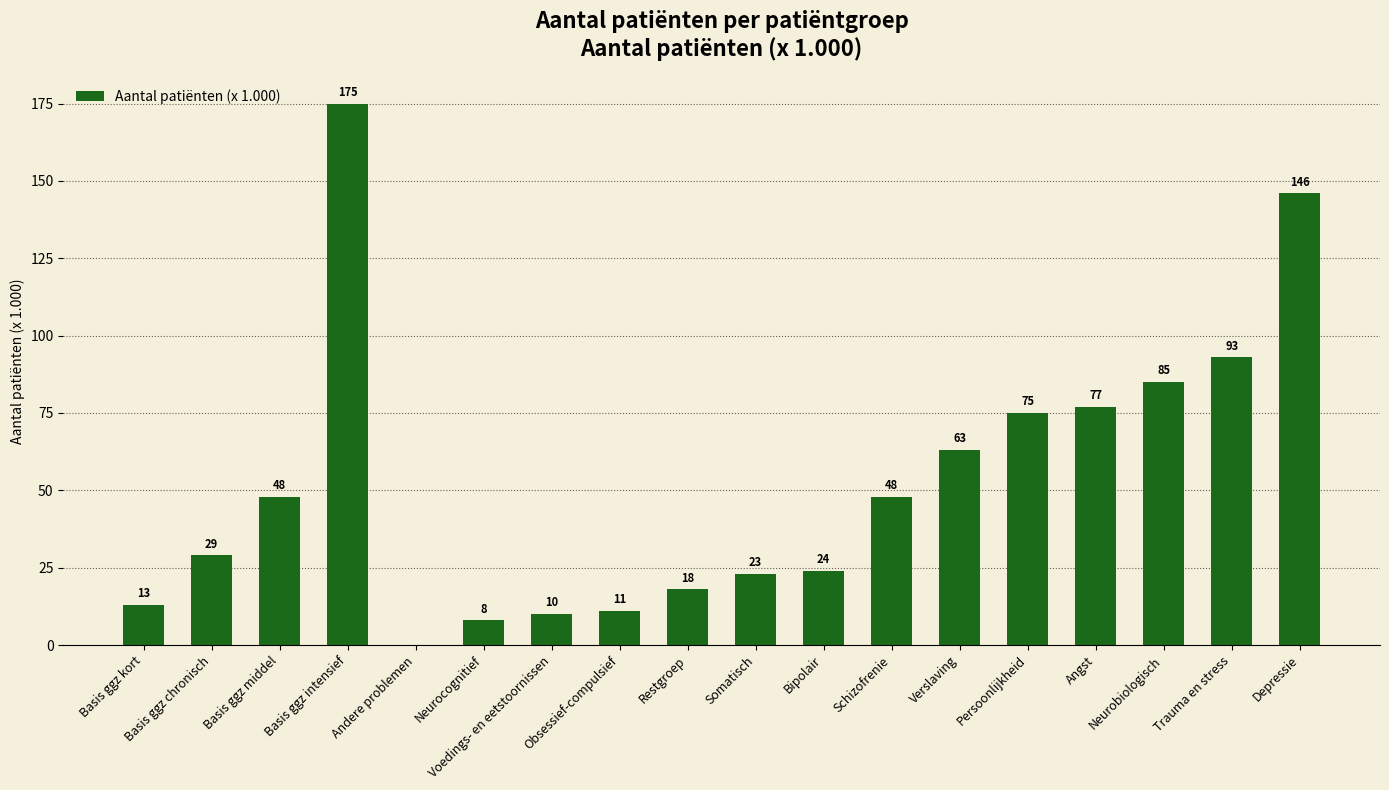

Is it true that the value at Persoonlijkheid is 18?

False